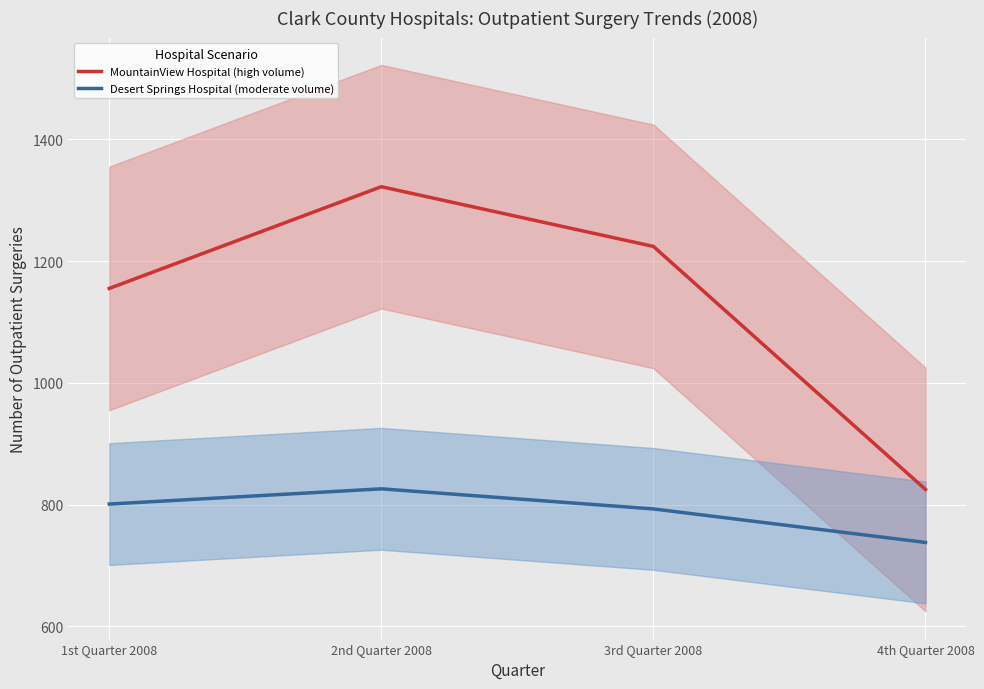

What is the total value across all series at 1st Quarter 2008?

1956